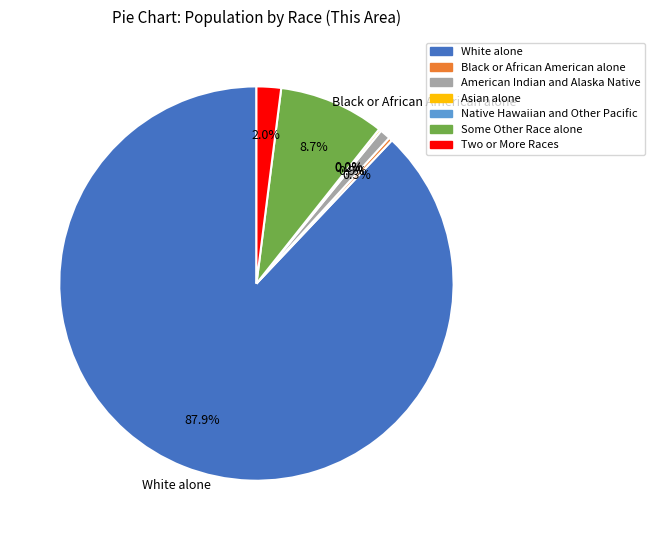

Rank the categories by value from highest to lowest.

White alone, Some Other Race alone, Two or More Races, American Indian and Alaska Native, Black or African American alone, Asian alone, Native Hawaiian and Other Pacific